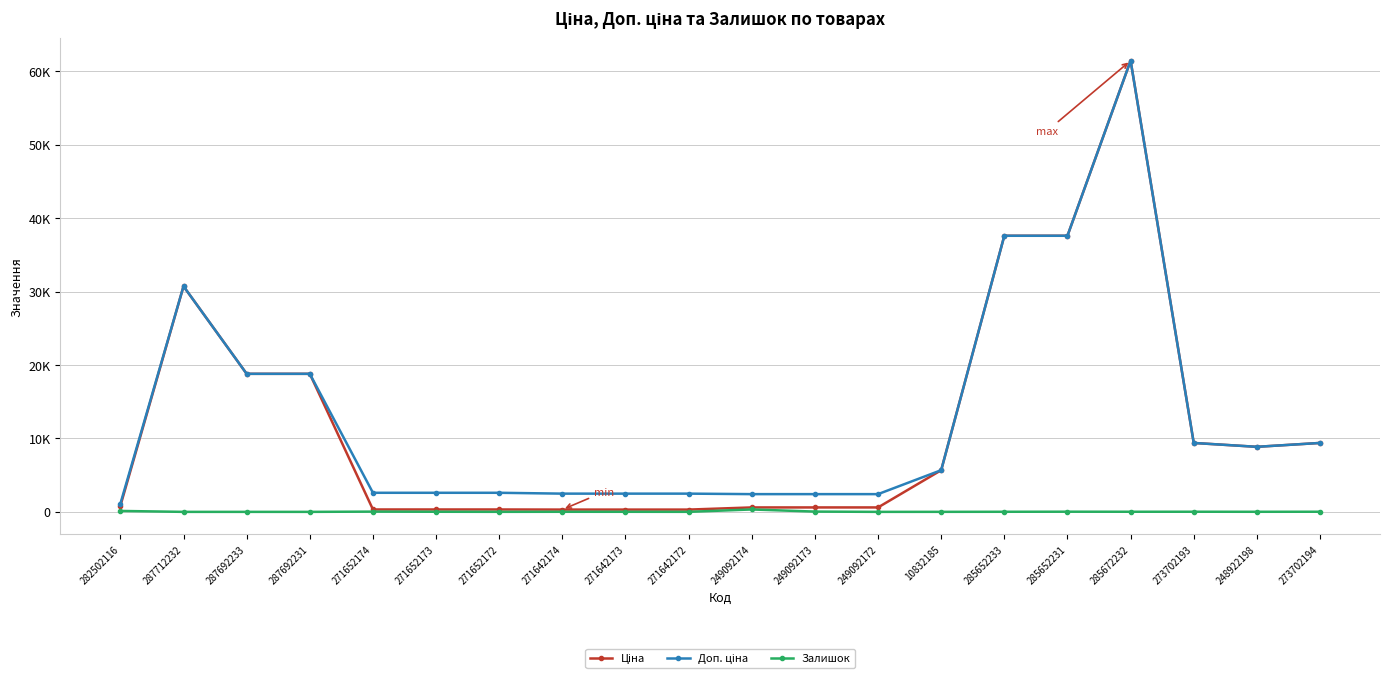

At 271652174, list the series in order from smallest to largest.

Залишок, Ціна, Доп. ціна